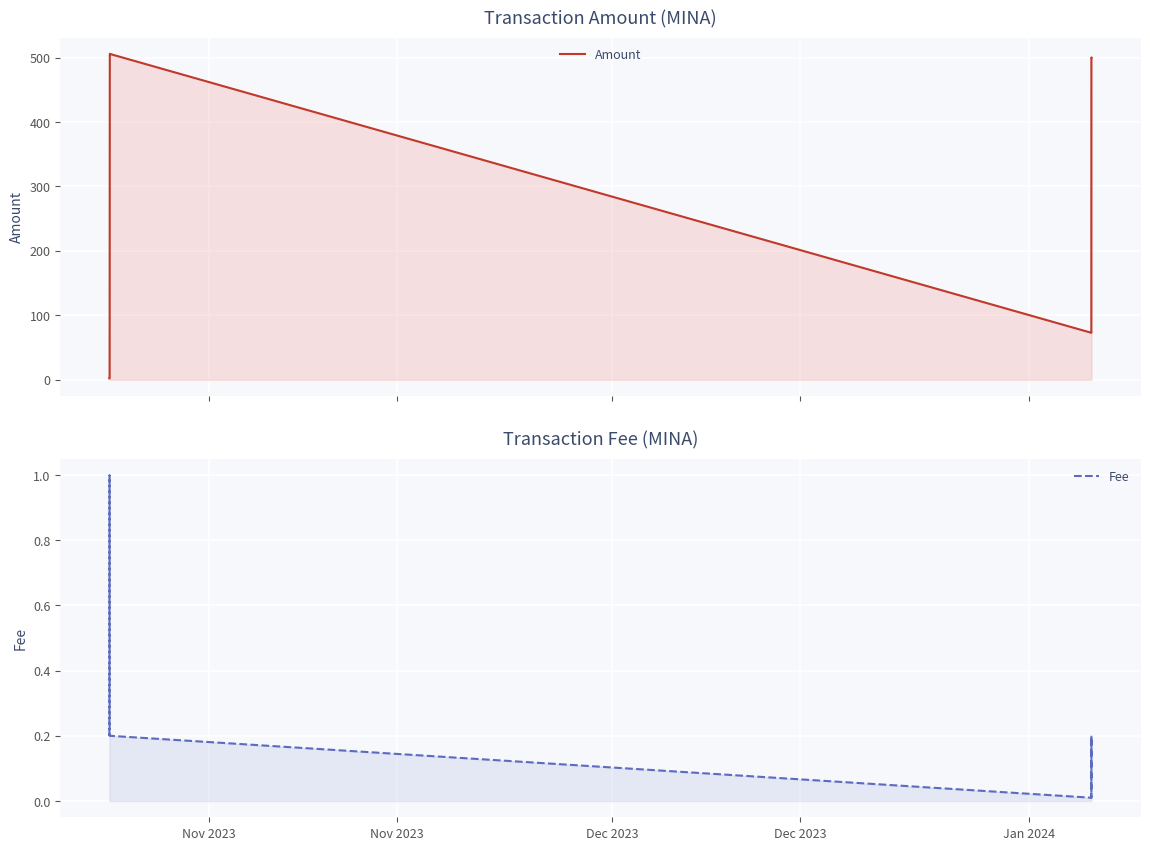

Reading right to left, extract all data points from this chart.

Amount: 500.2	500.4	72.8	73.0	505.8	506.0	2.8	2.0	2.0
Fee: 0.2	0.0	0.2	0.0	0.2	0.2	0.2	1.0	0.2